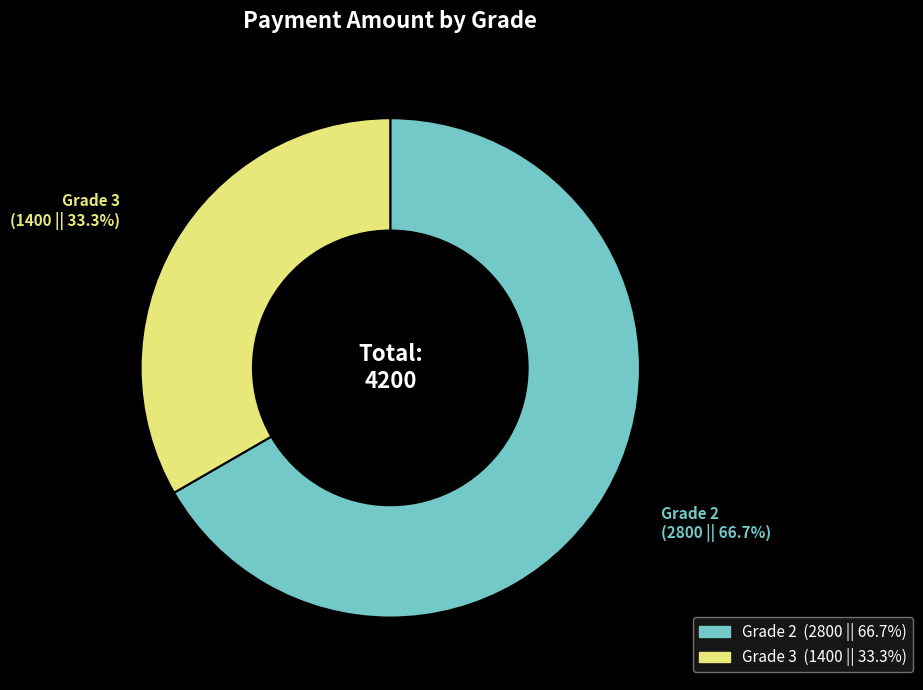

Count the number of slices in the pie.

2